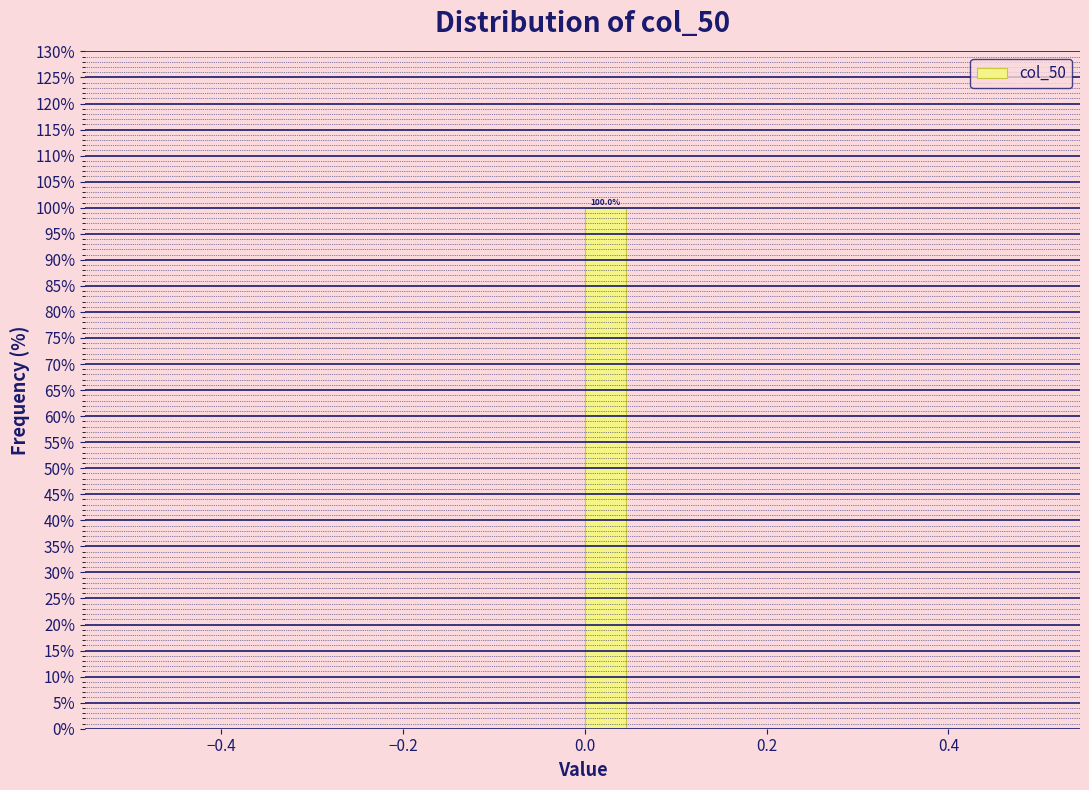

Around what value on the x-axis is the tallest bar? Give the approximate position of its centre, as read against the axis.

0.02